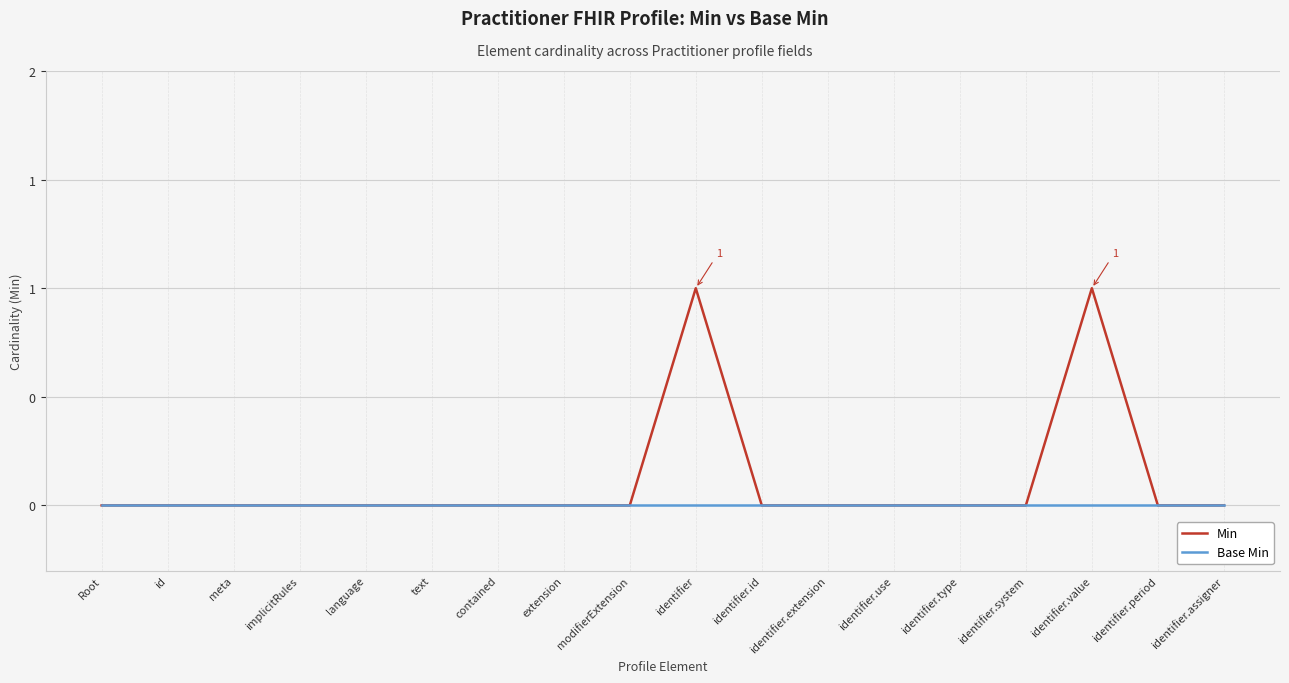

Is this an area chart (filled region under the line)?

No